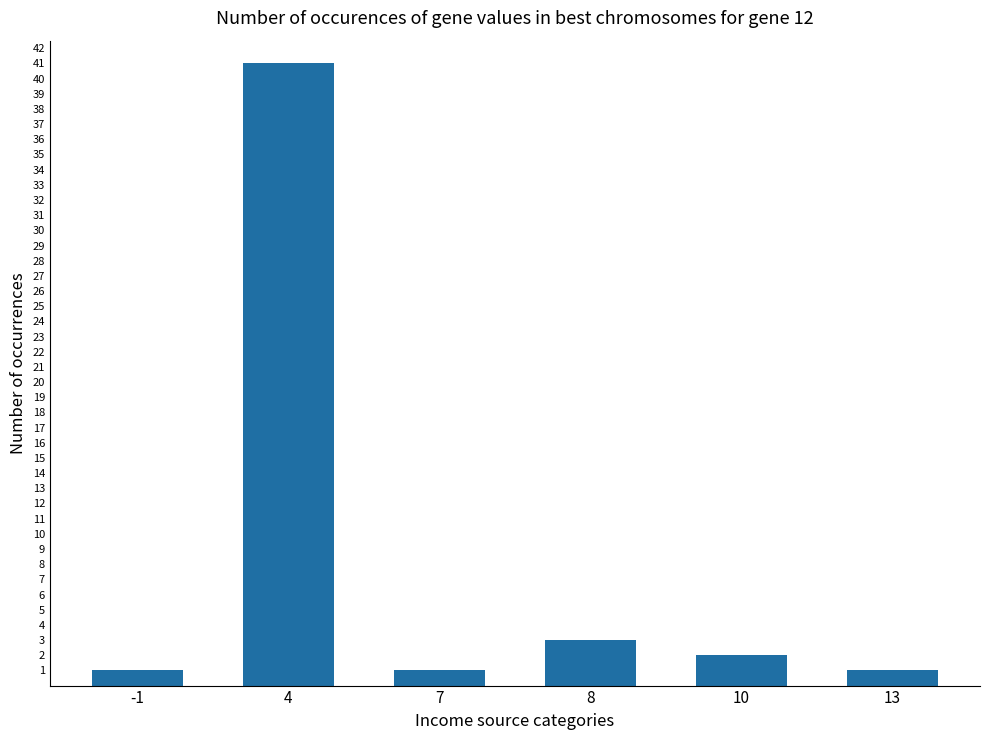

What value does the data have at 4, to the nearest 5?

40